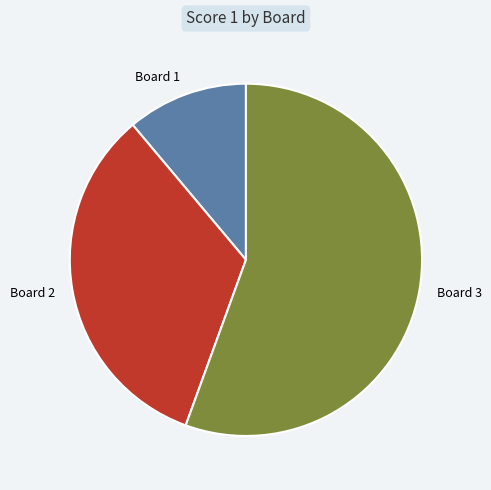

What is the ratio of the value at Board 3 to the value at Board 2?

1.7